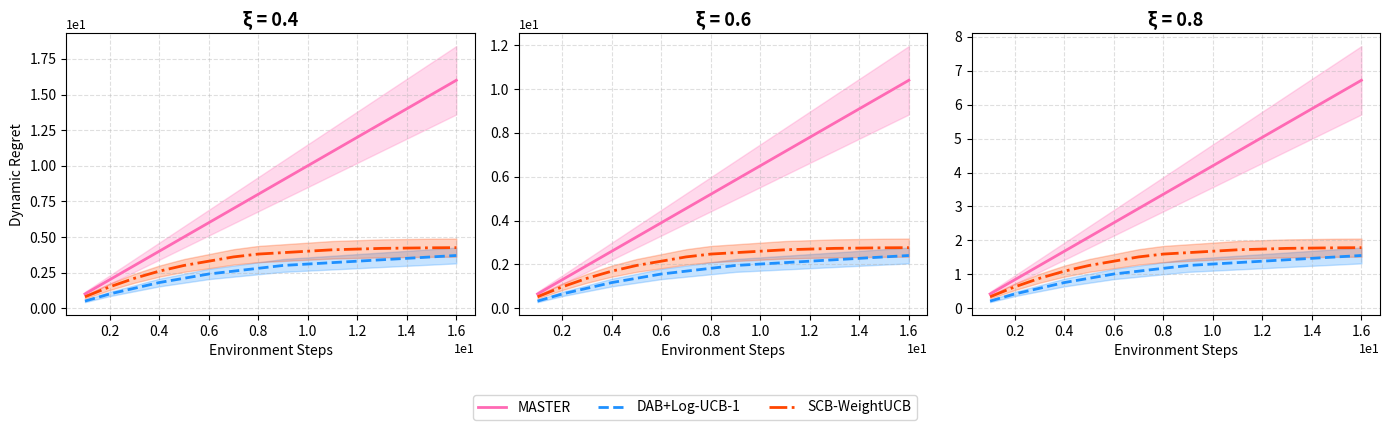

Which series has the largest range (max minus min)?

MASTER